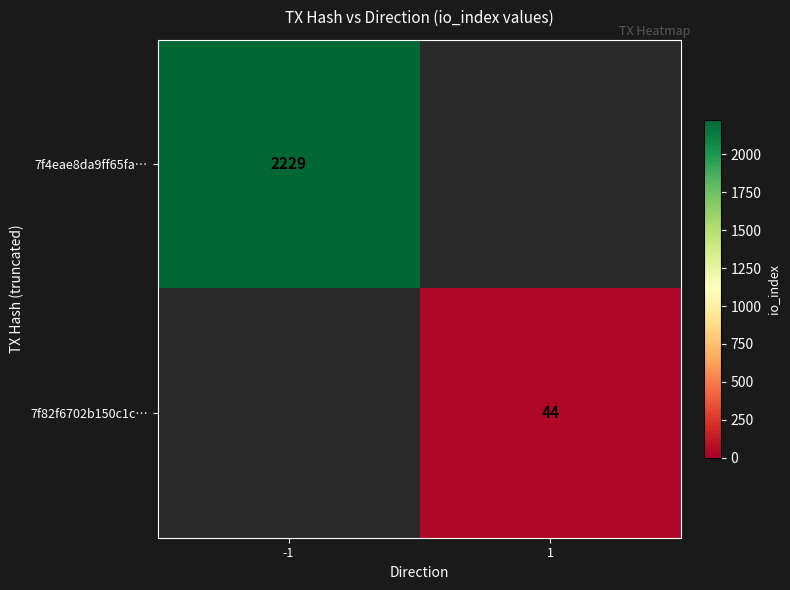

Which category has the highest value across all series?

-1